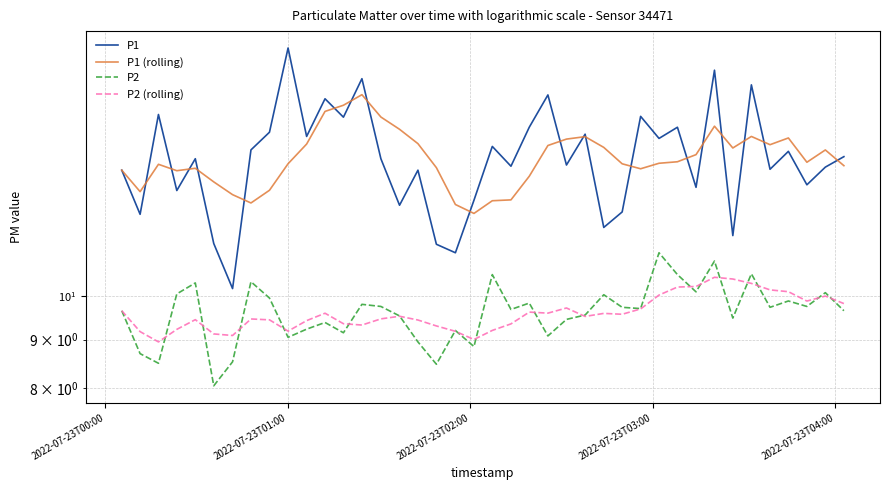

True or false: P1 (rolling) and P2 (rolling) cross at least once.

False